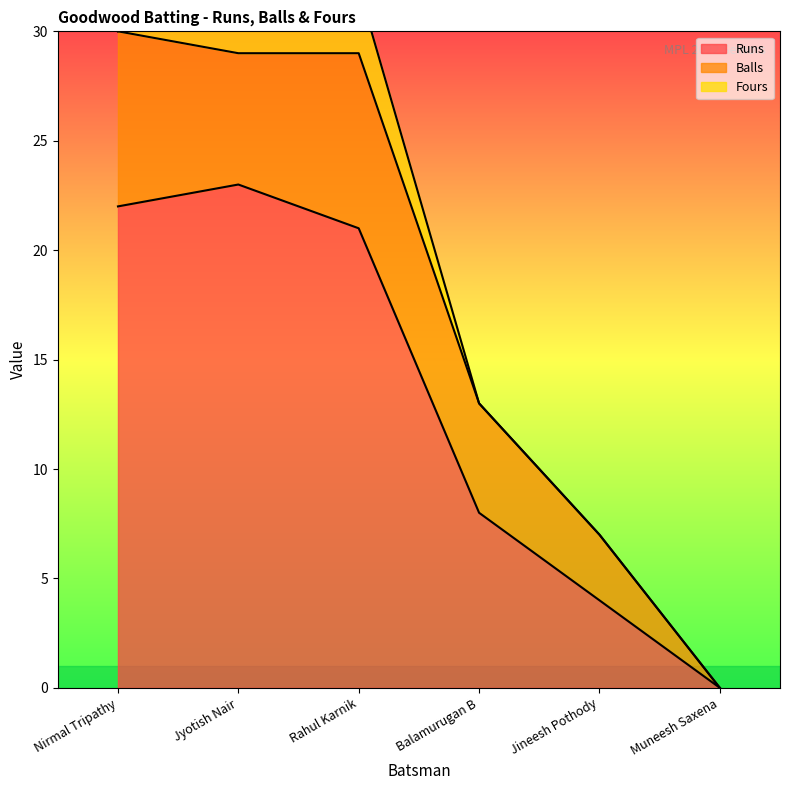

What is the label of the 2nd point from the right?

Jineesh Pothody